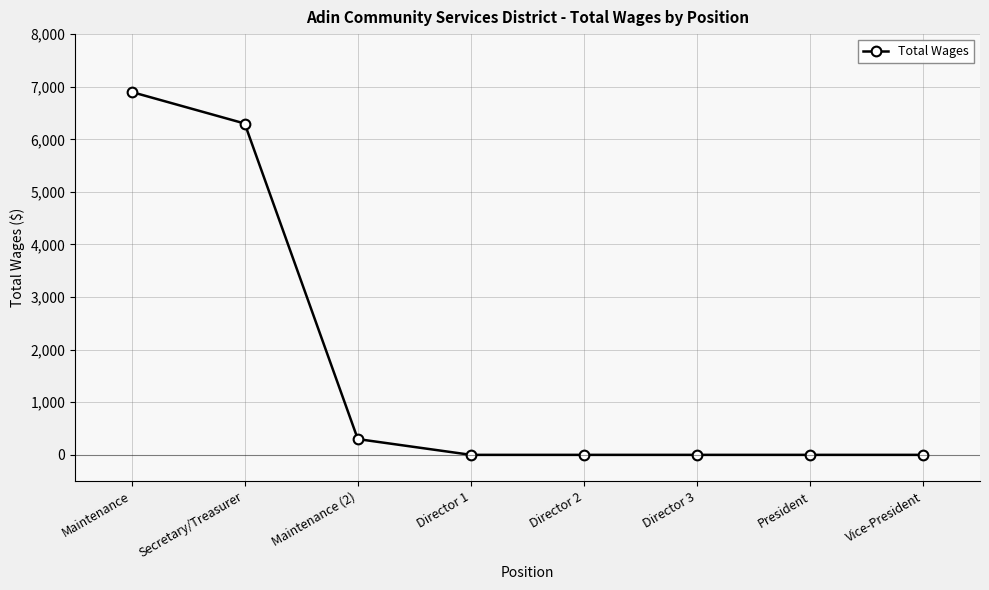

Reading left to right, transcribe all the data shown in this chart.

6900	6300	300	0	0	0	0	0